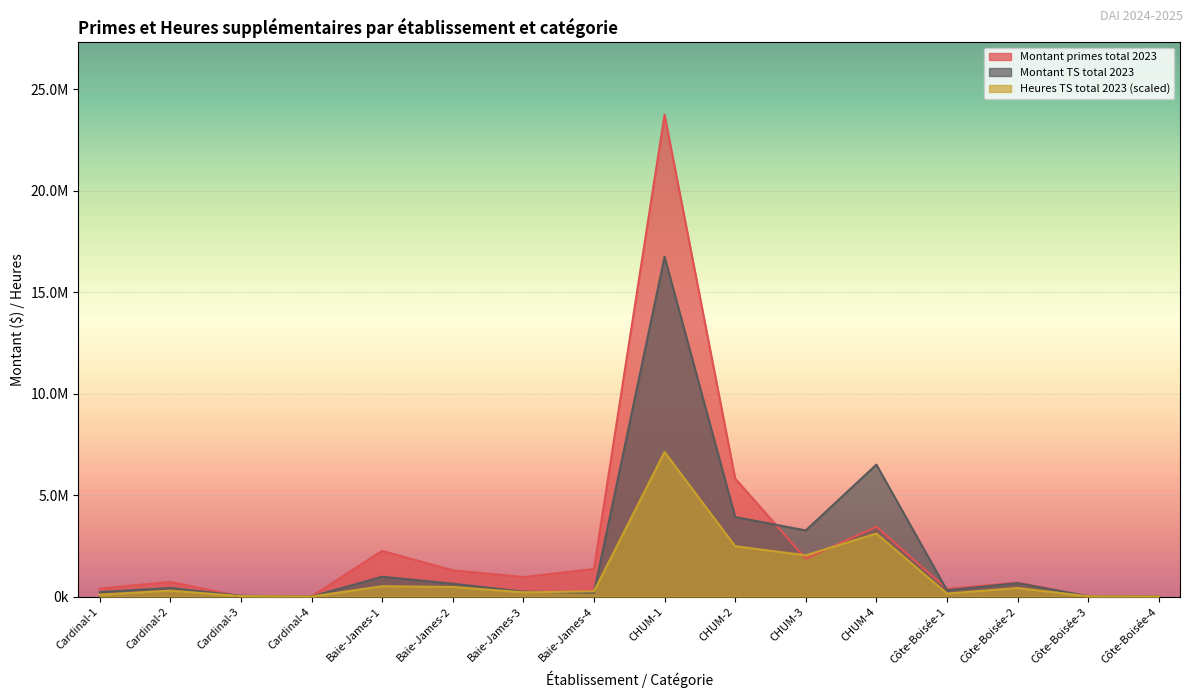

Which series has the largest range (max minus min)?

Montant primes total 2023